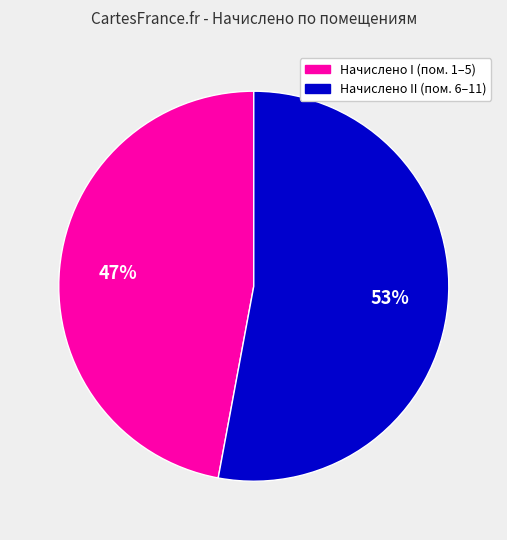

To the nearest percent, what percentage of the pie is Начислено I (пом. 1–5)?

47%